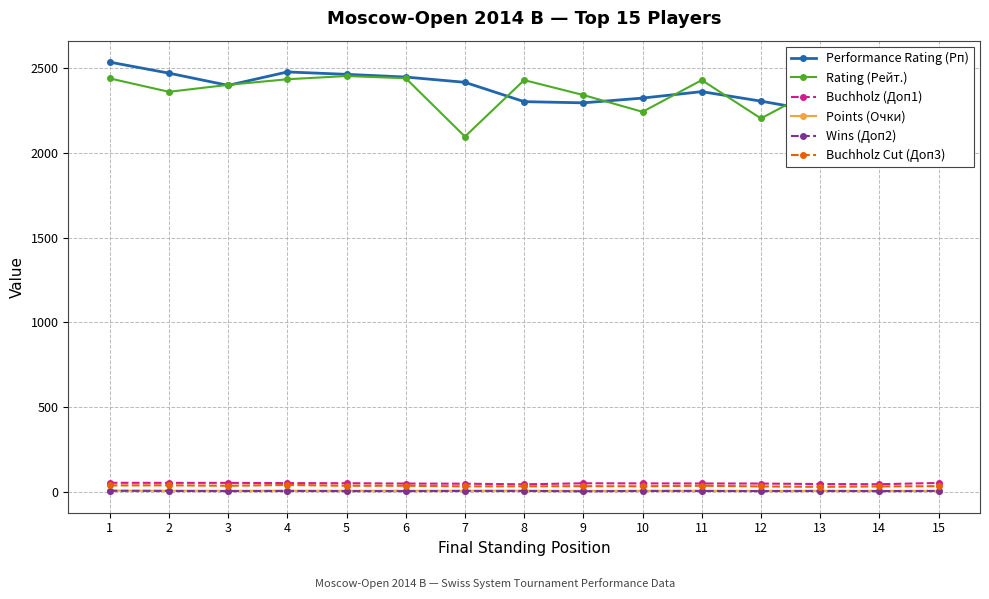

Which series has the largest range (max minus min)?

Rating (Рейт.)